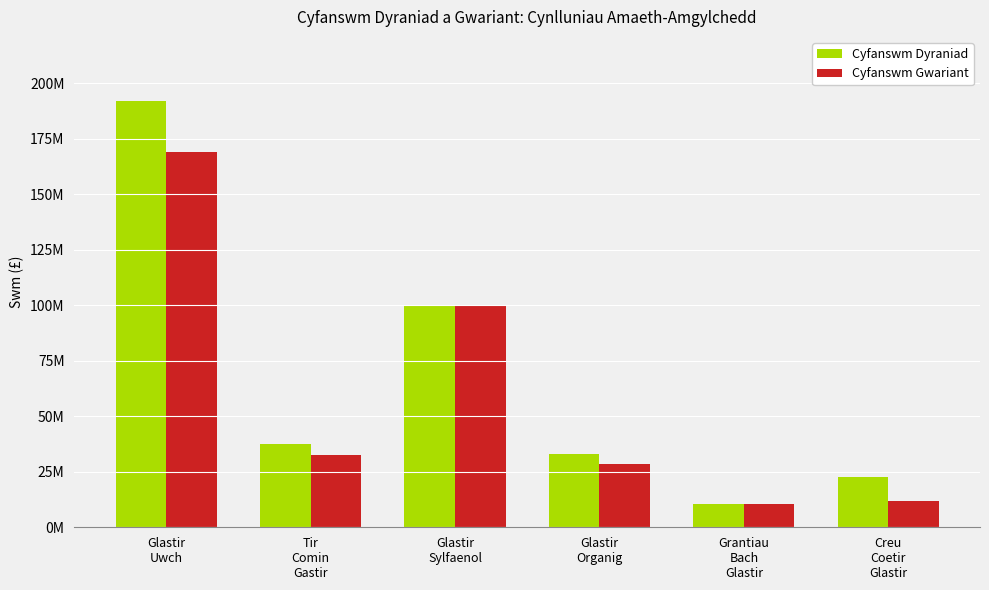

Which series has the largest total across all categories?

Cyfanswm Dyraniad